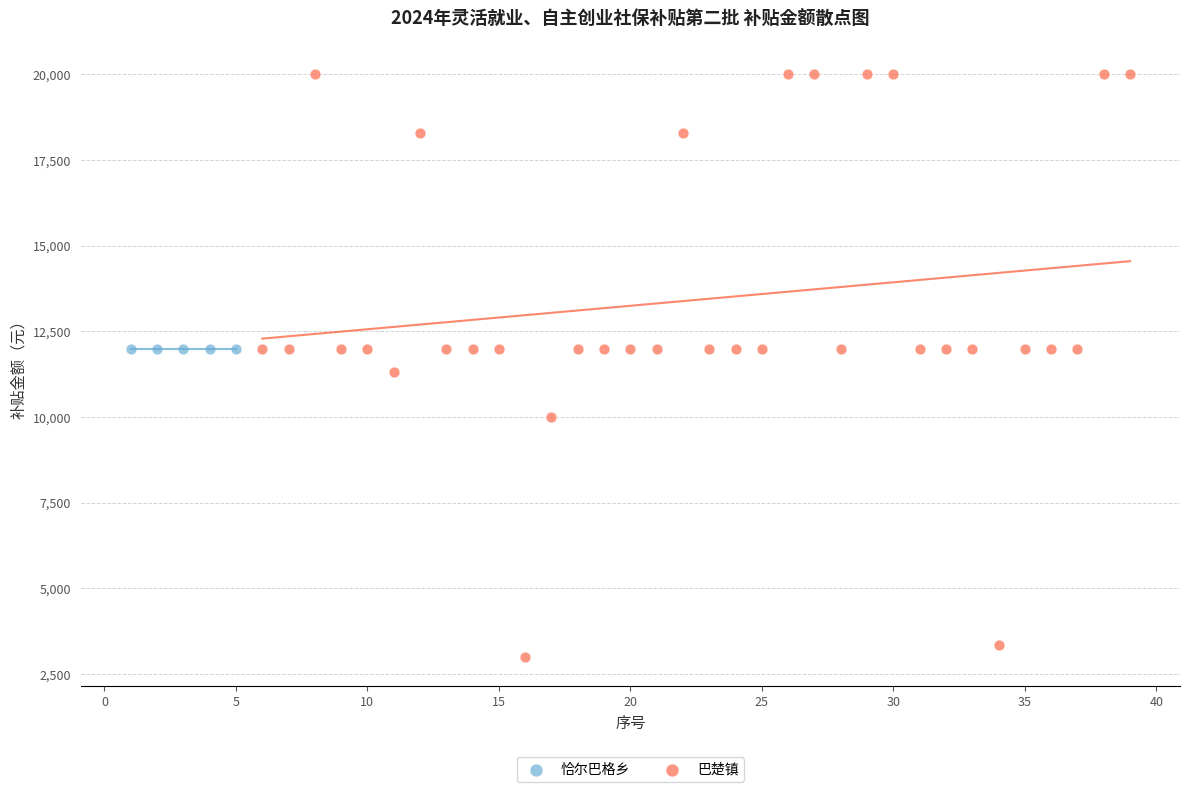

Which series contains the lowest Y value?

巴楚镇